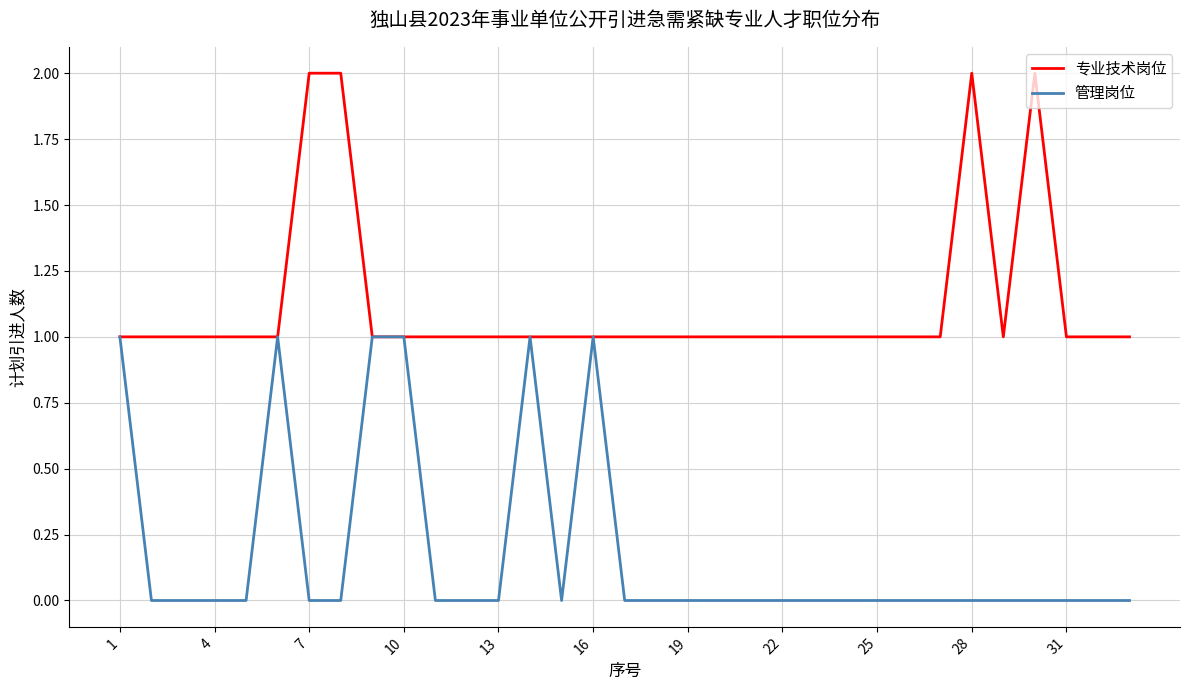

Rank the series by their average value, from lowest to highest.

管理岗位, 专业技术岗位